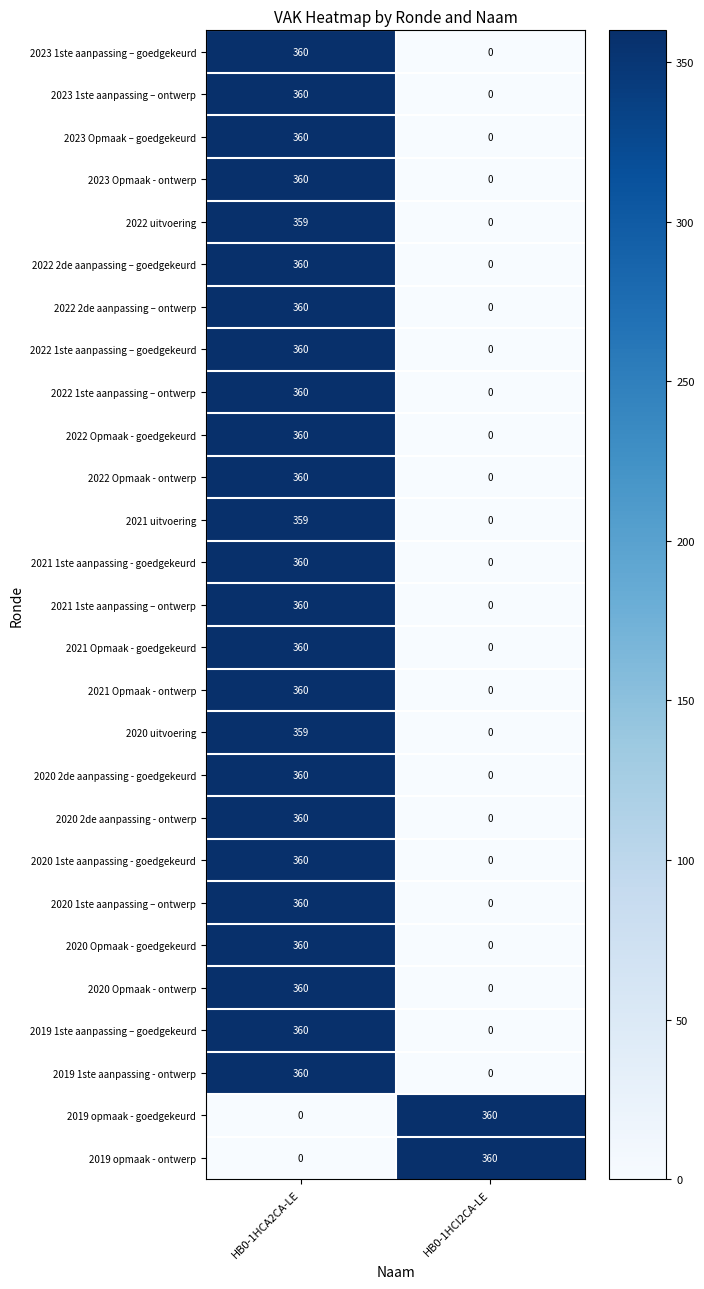

Rank the categories by 2021 Opmaak - ontwerp value from lowest to highest.

HB0-1HCI2CA-LE, HB0-1HCA2CA-LE